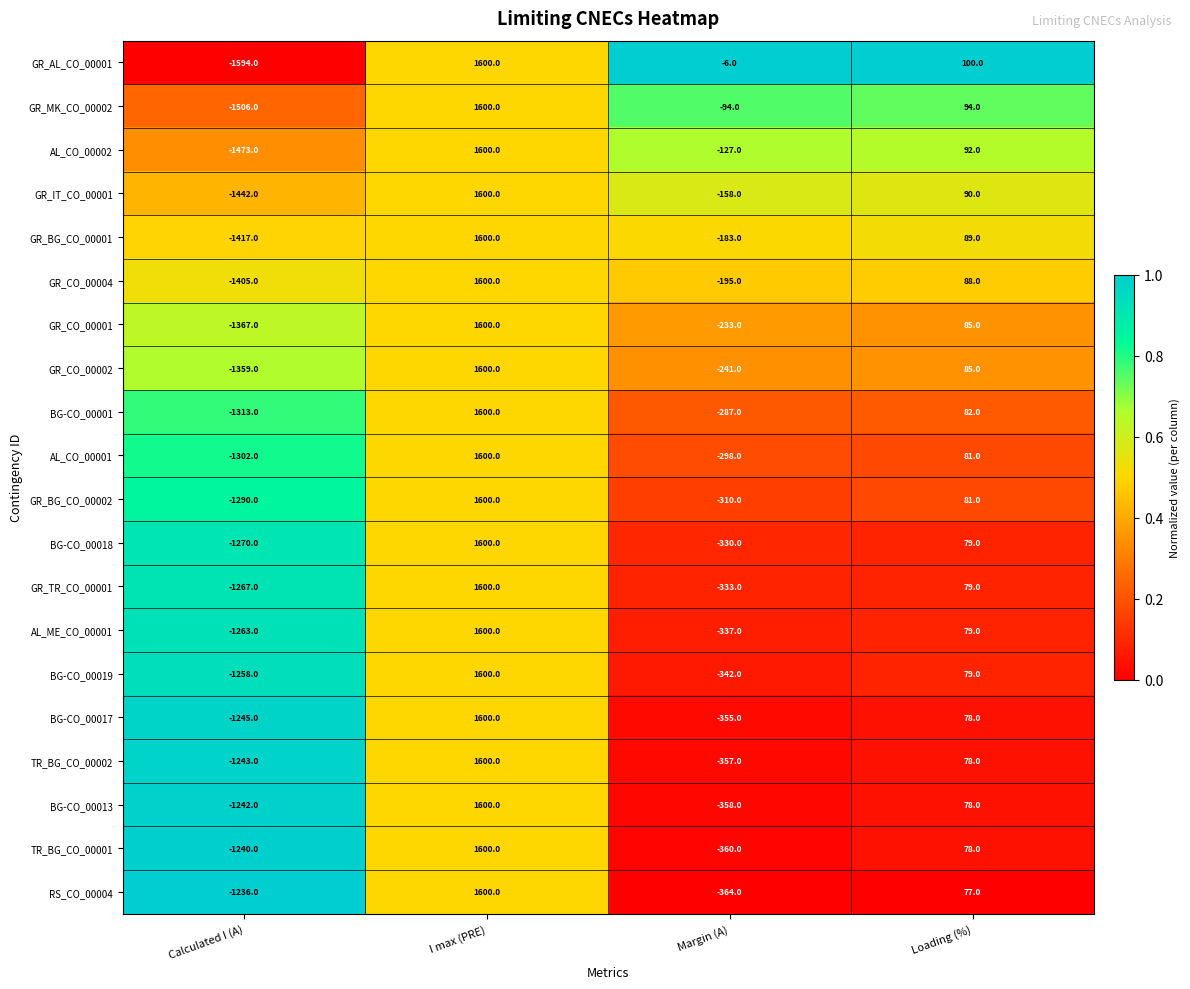

The TR_BG_CO_00002 series shows -1243 at Calculated I (A). True or false?

True